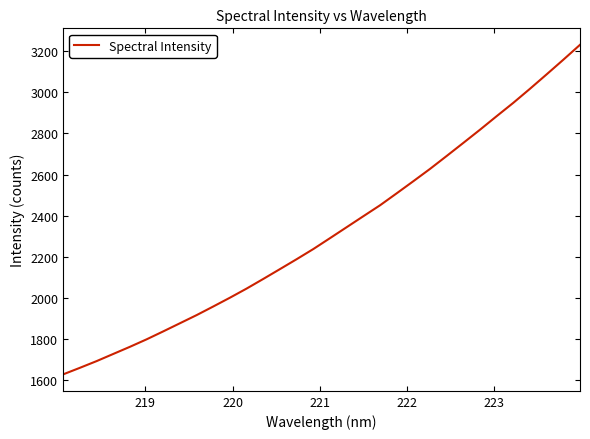

What is the smallest value displayed?

1628.5